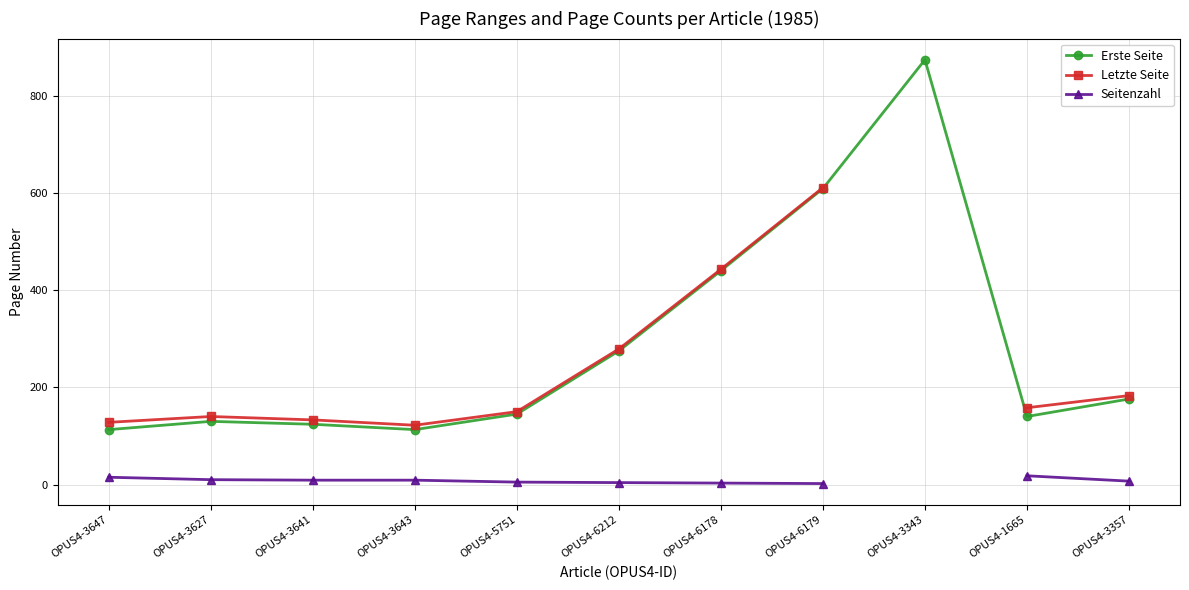

True or false: Seitenzahl and Letzte Seite cross at least once.

False